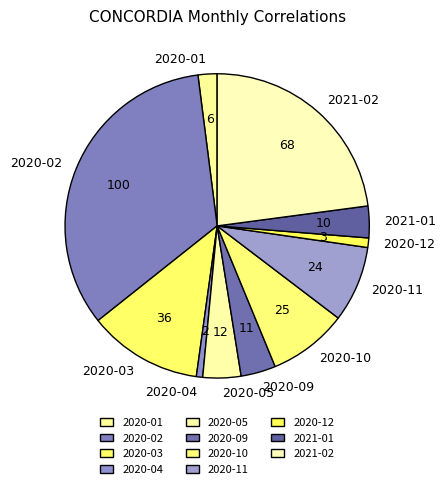

Which has a higher value, 2020-11 or 2020-02?

2020-02